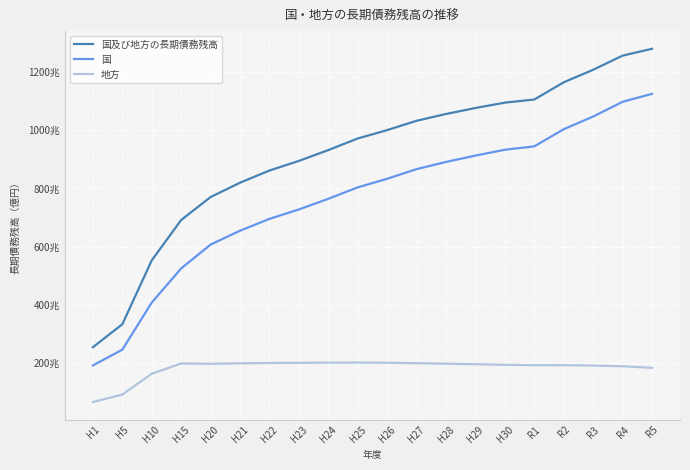

What are all the series names shown in the legend?

国及び地方の長期債務残高, 国, 地方